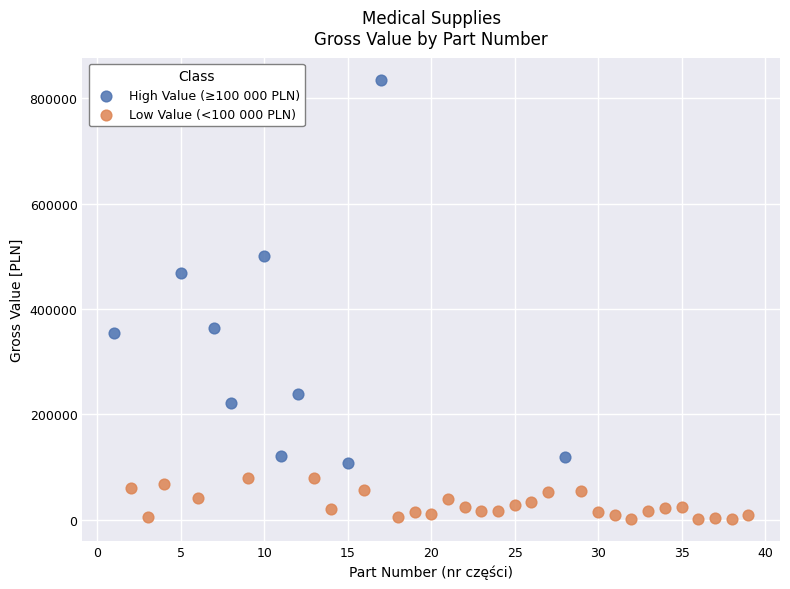

Which series reaches the maximum Y coordinate?

High Value (≥100 000 PLN)